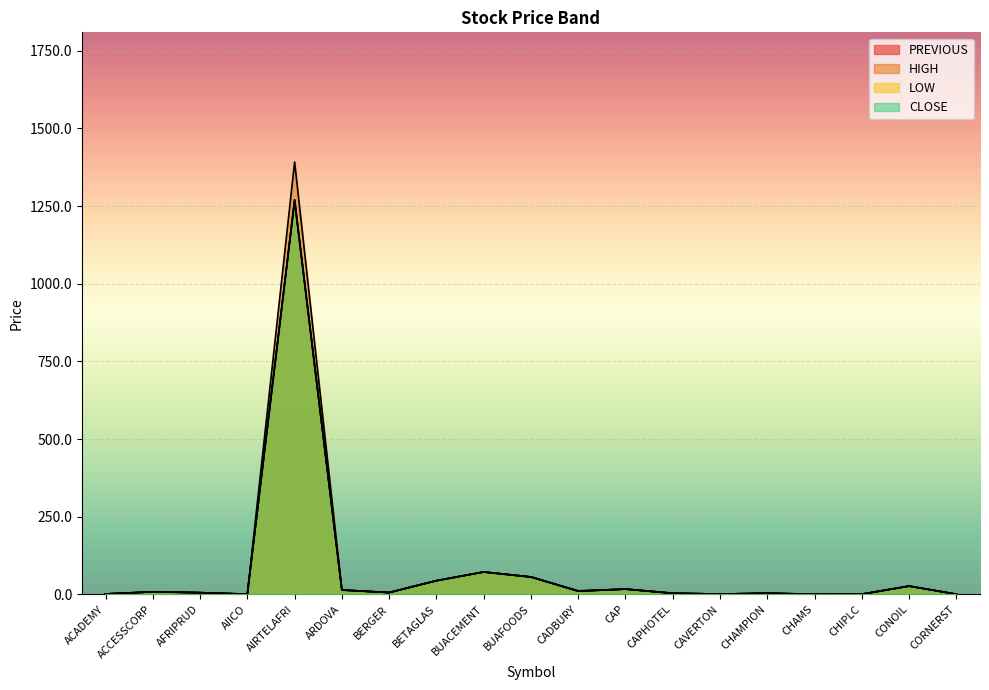

How many data points in LOW are less than 5?

8